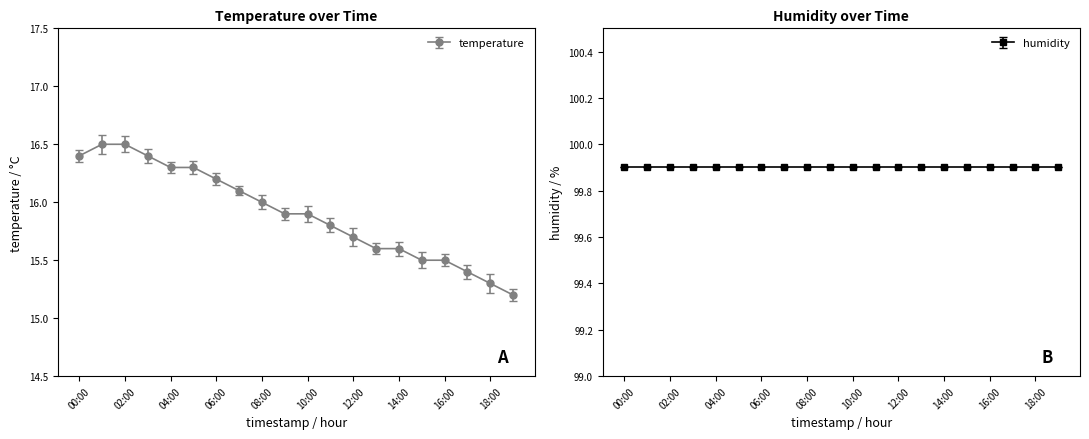

Count the number of data series in this chart.

1